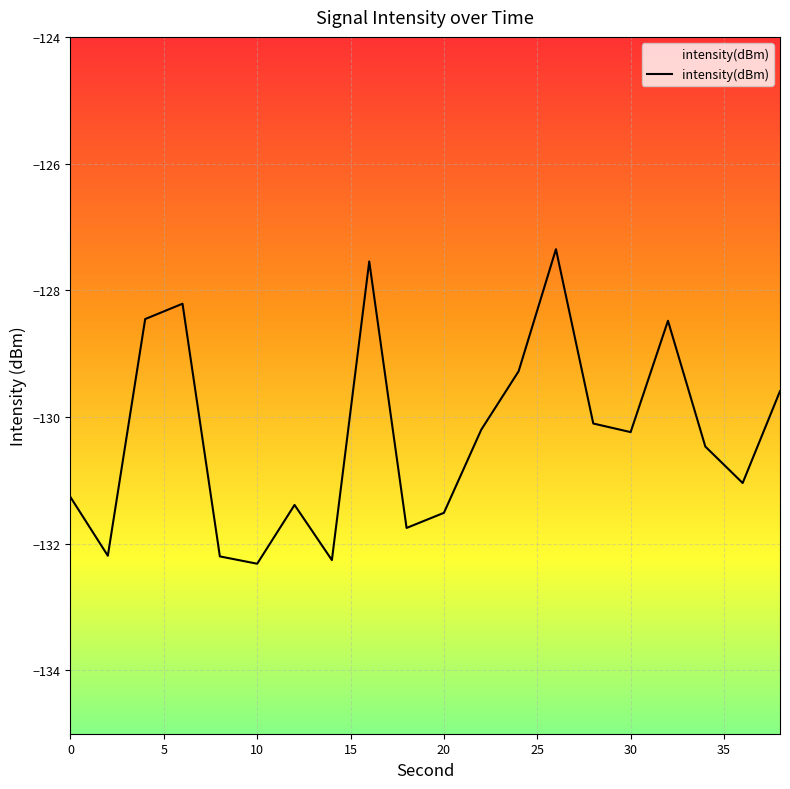

How many points are higher than both their immediate neighbors (excluding endpoints)?

5